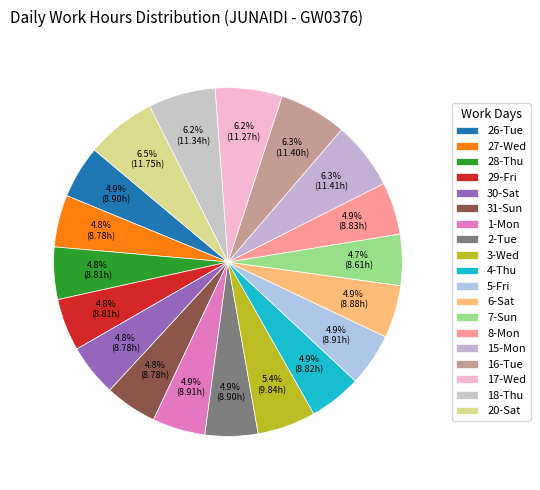

How many segments does this pie chart have?

19